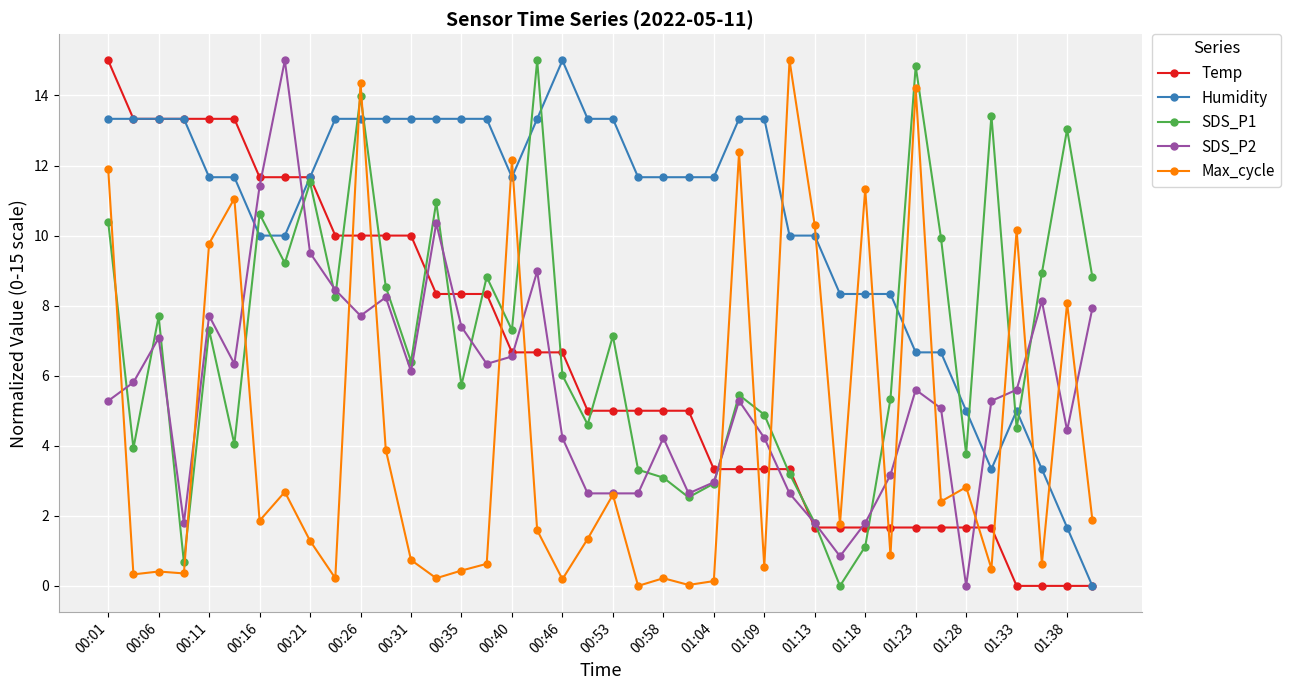

Is this an area chart (filled region under the line)?

No